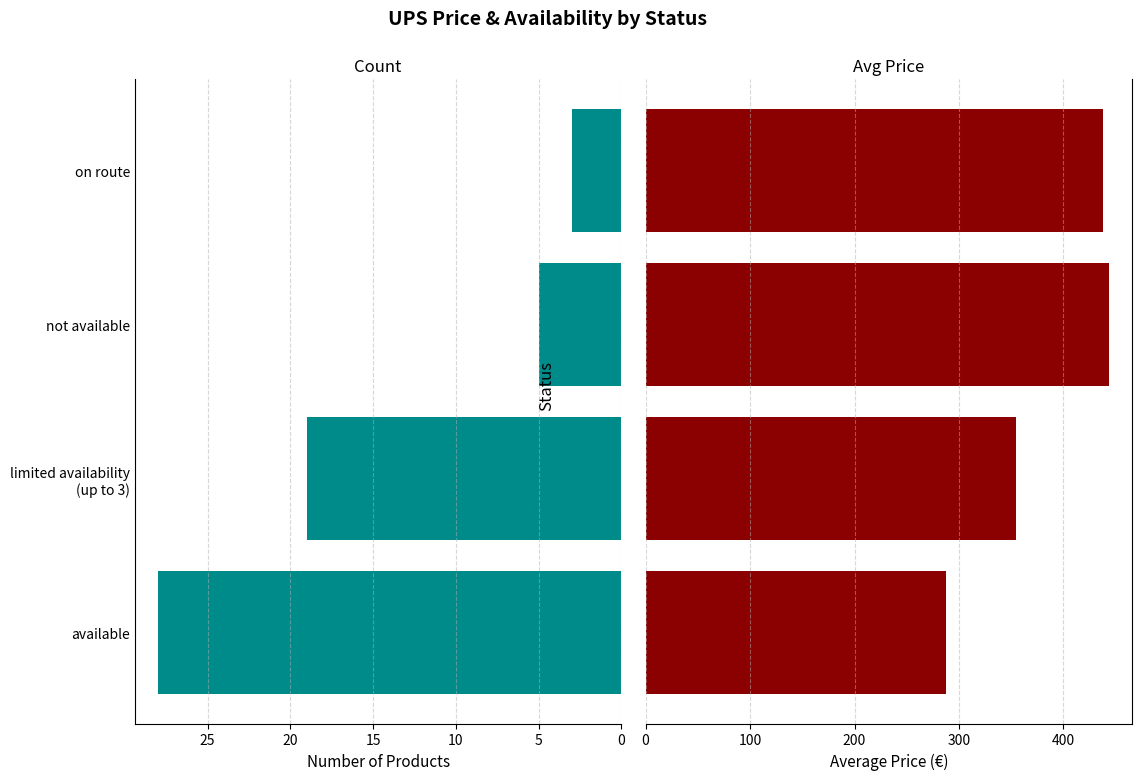

Is the value of Count at on route greater than the value of Avg Price at on route?

No